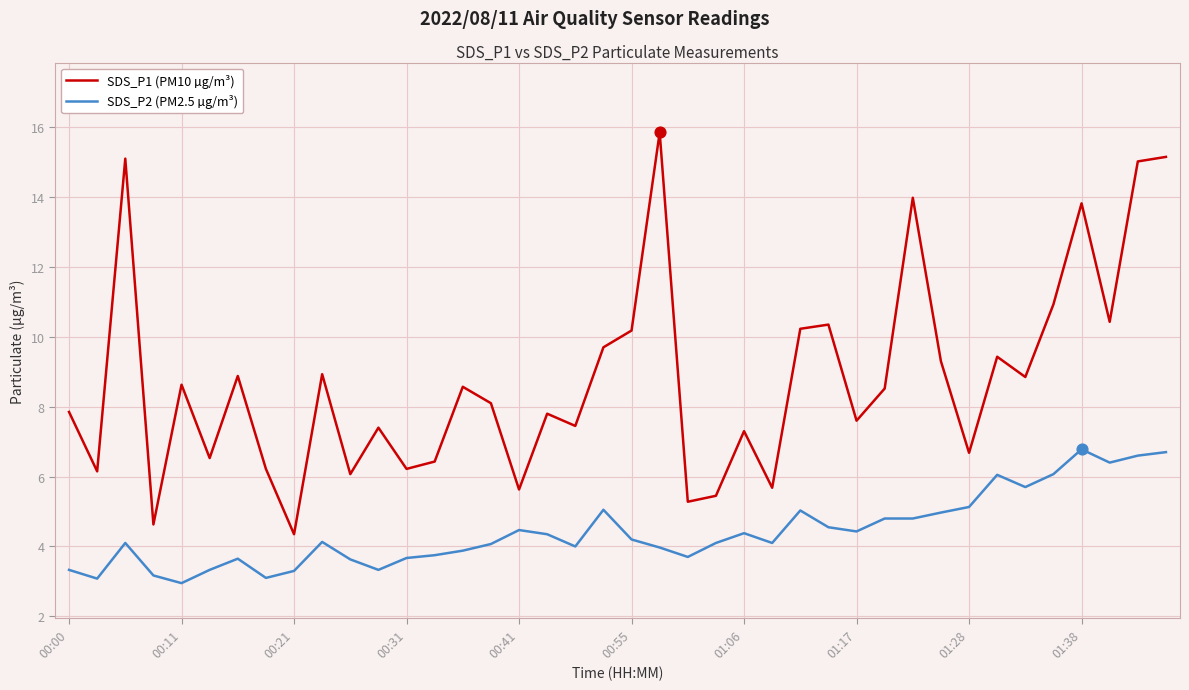

What is the difference between the maximum and minimum values in the SDS_P2 (PM2.5 µg/m³) series?

3.8